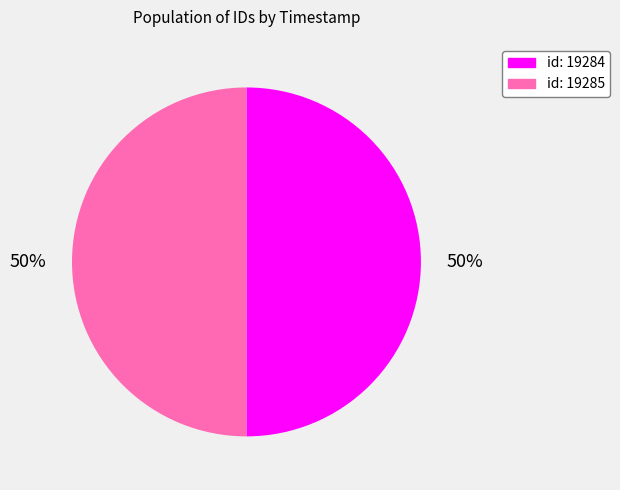

To the nearest percent, what percentage of the pie is id: 19284?

50%